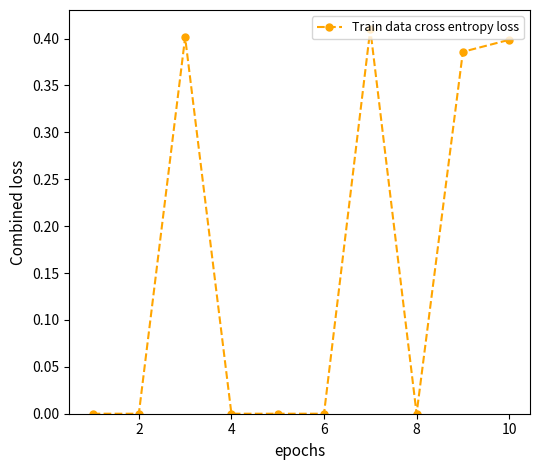

How many interior local peaks (higher than both neighbors) does the data have?

2